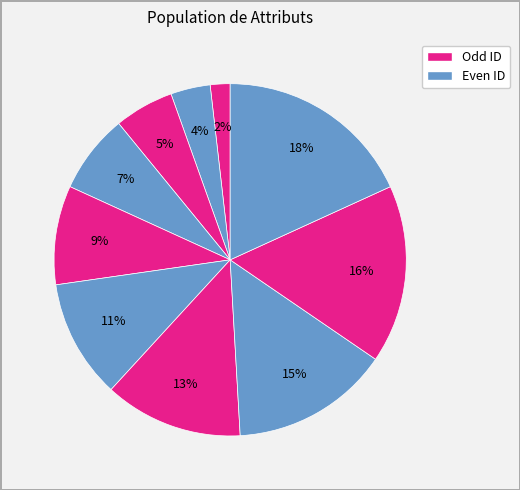

Count the number of slices in the pie.

10